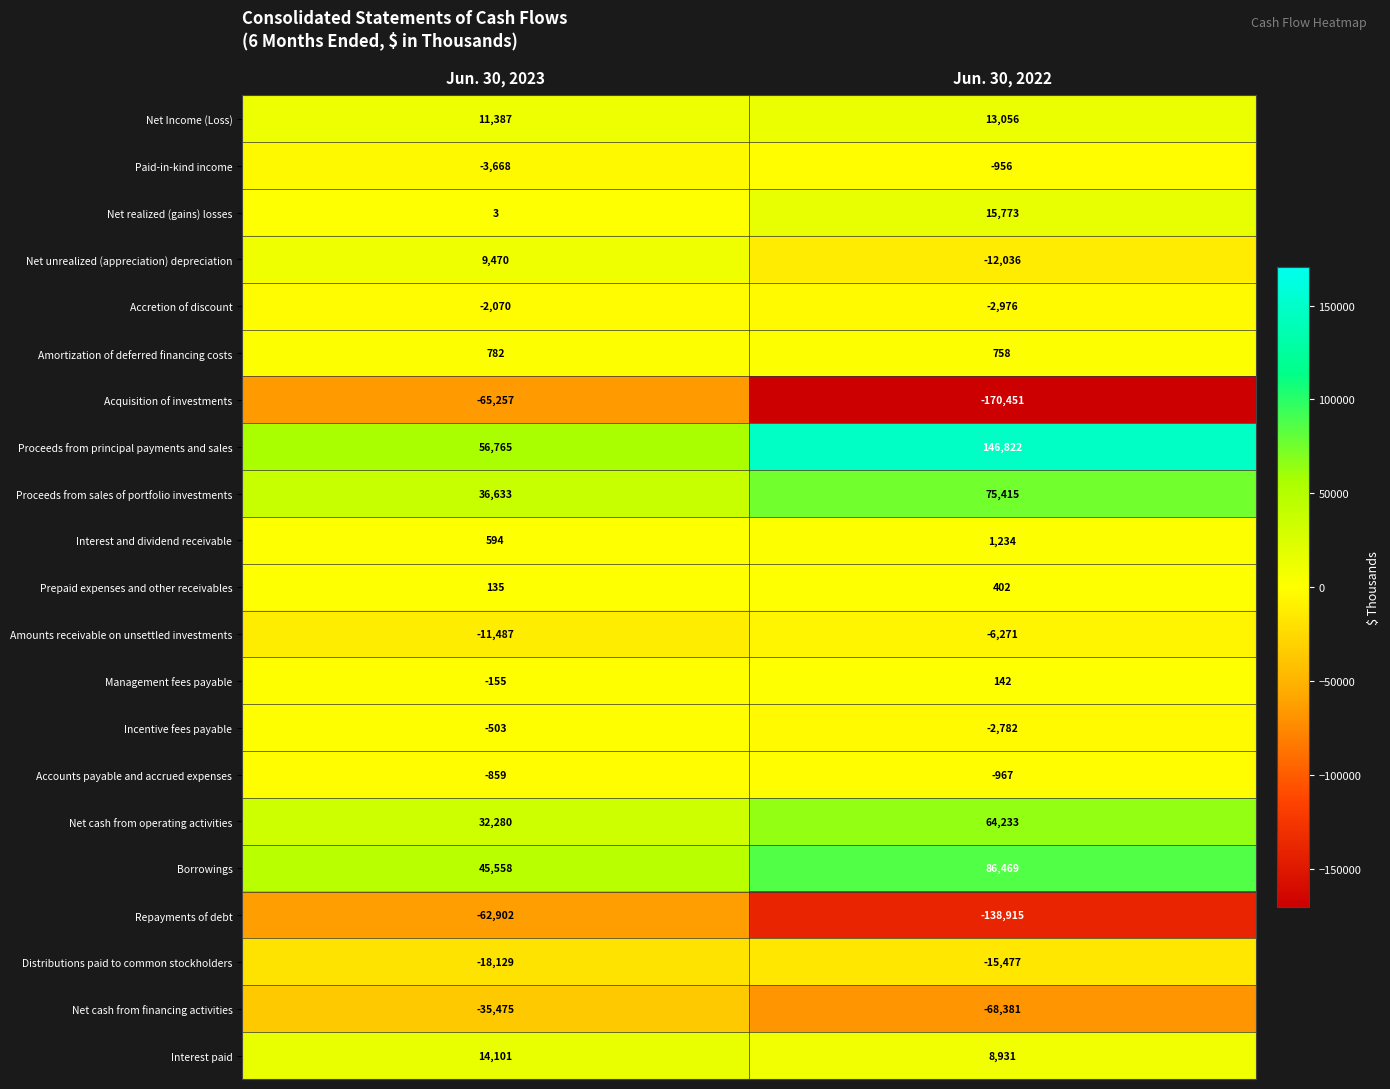

The value of Prepaid expenses and other receivables at Jun. 30, 2022 is 402. True or false?

True